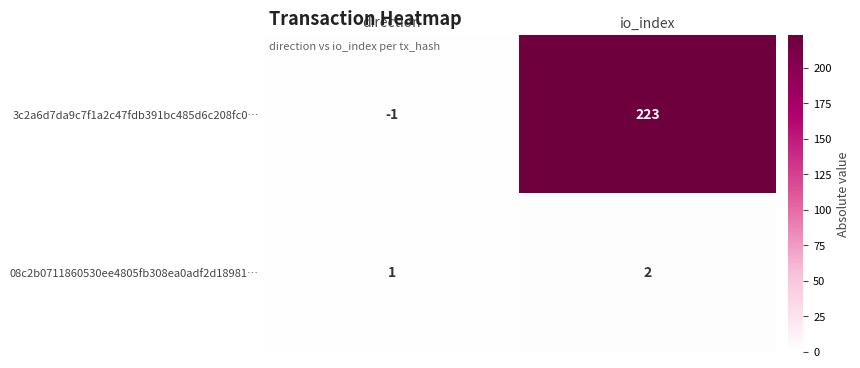

Reading left to right, list all the values displayed in this chart.

3c2a6d7da9c7f1a2c47fdb391bc485d6c208fc0…: direction=-1	io_index=223
08c2b0711860530ee4805fb308ea0adf2d18981…: direction=1	io_index=2